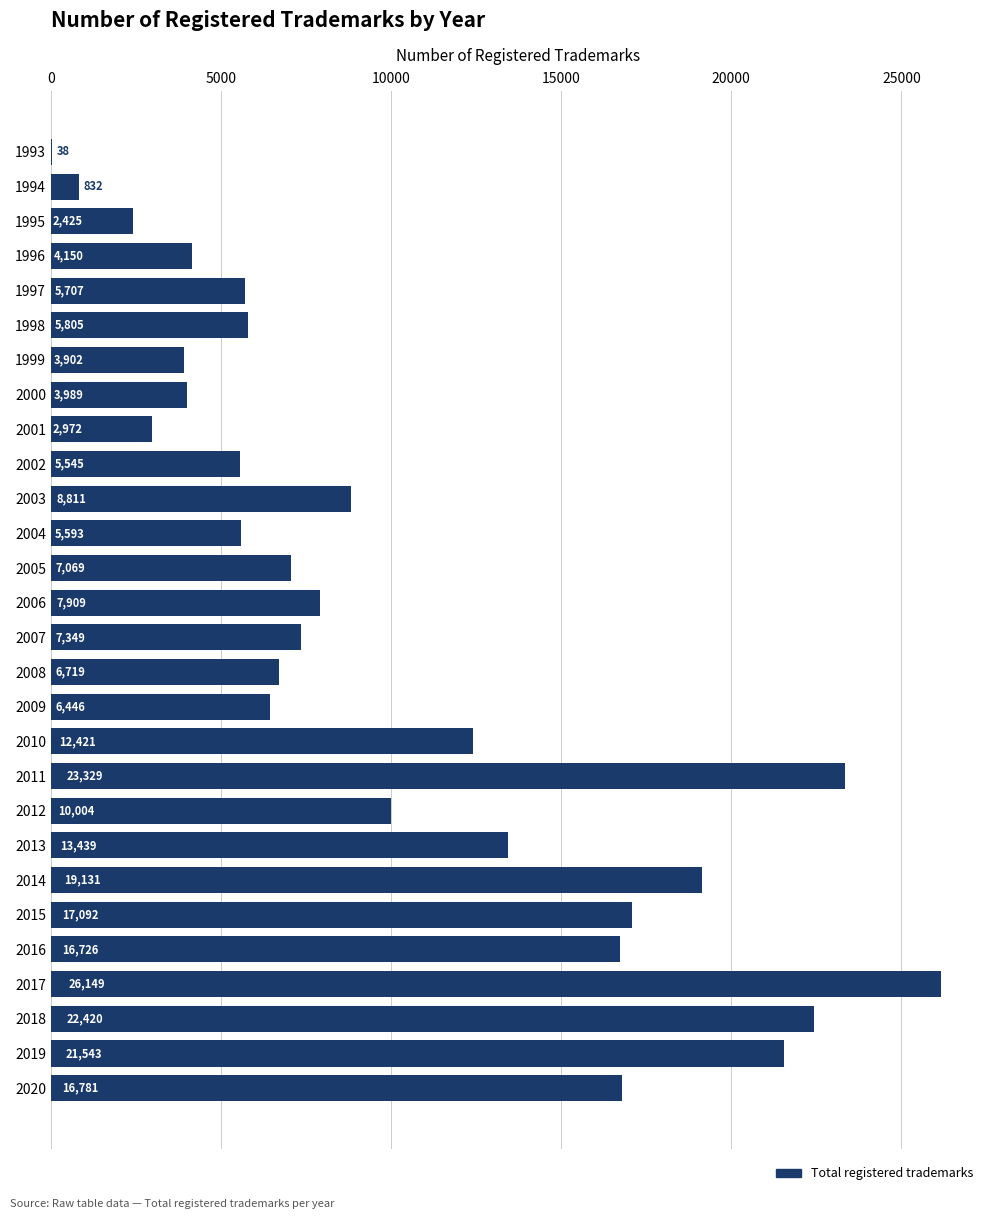

Are the bars grouped side by side (vs. stacked)?

No